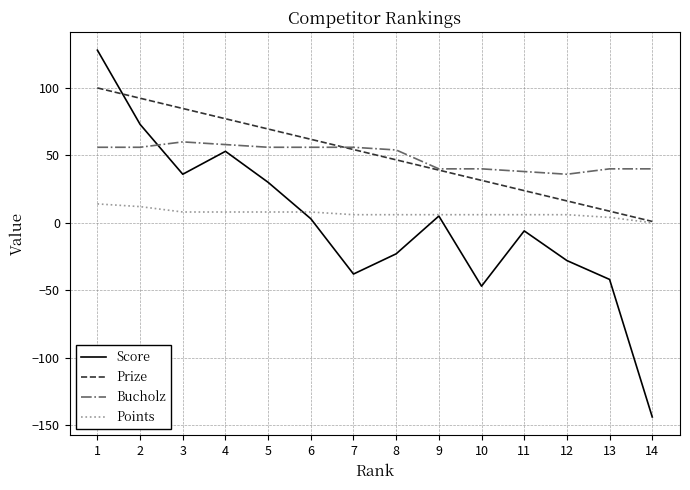

What is the total value across all series at 4?

196.2